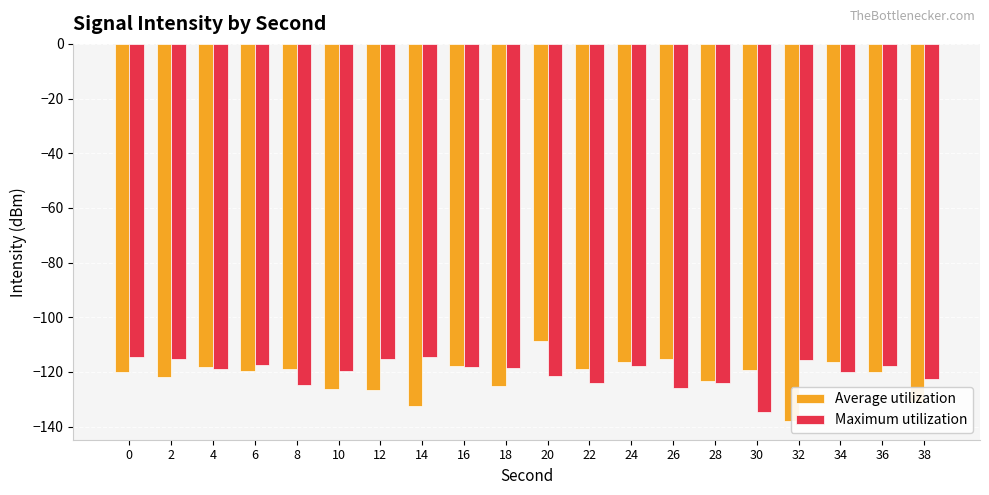

At which category is the sum across all series the highest?

20